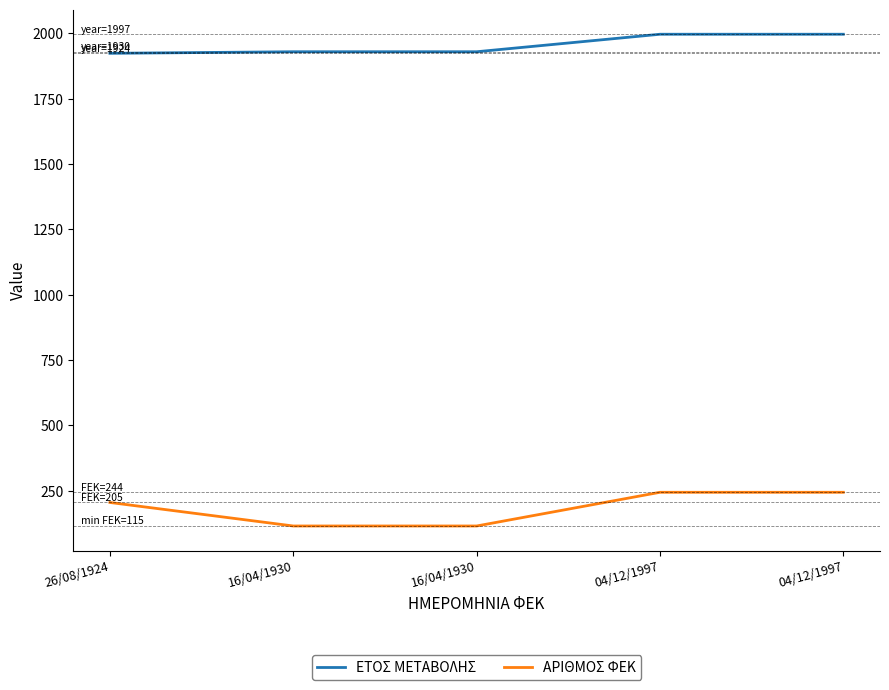

At how many categories does at least one series exceed 1015?

5